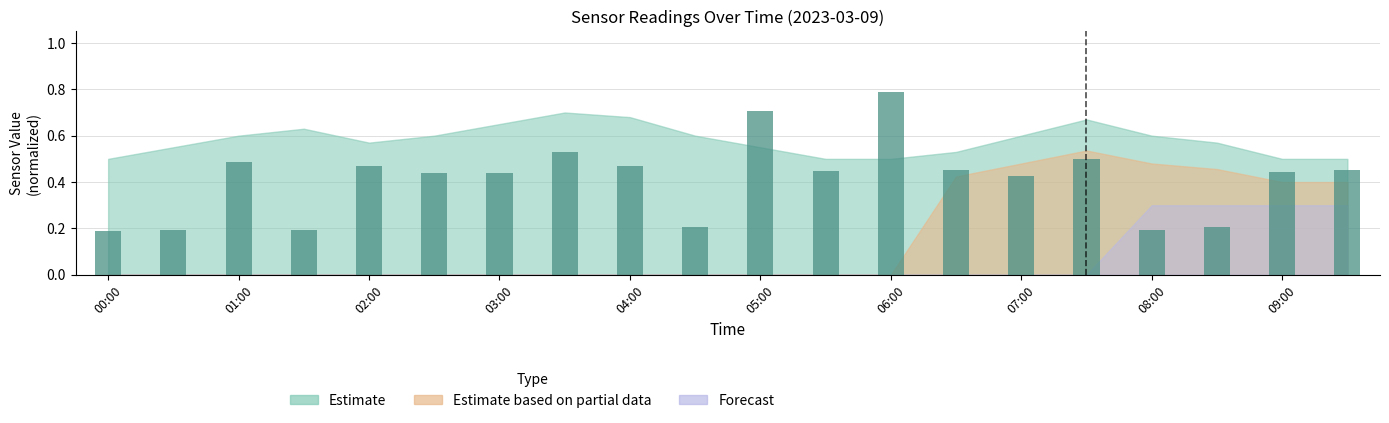

How many values are between 0 and 1?

20